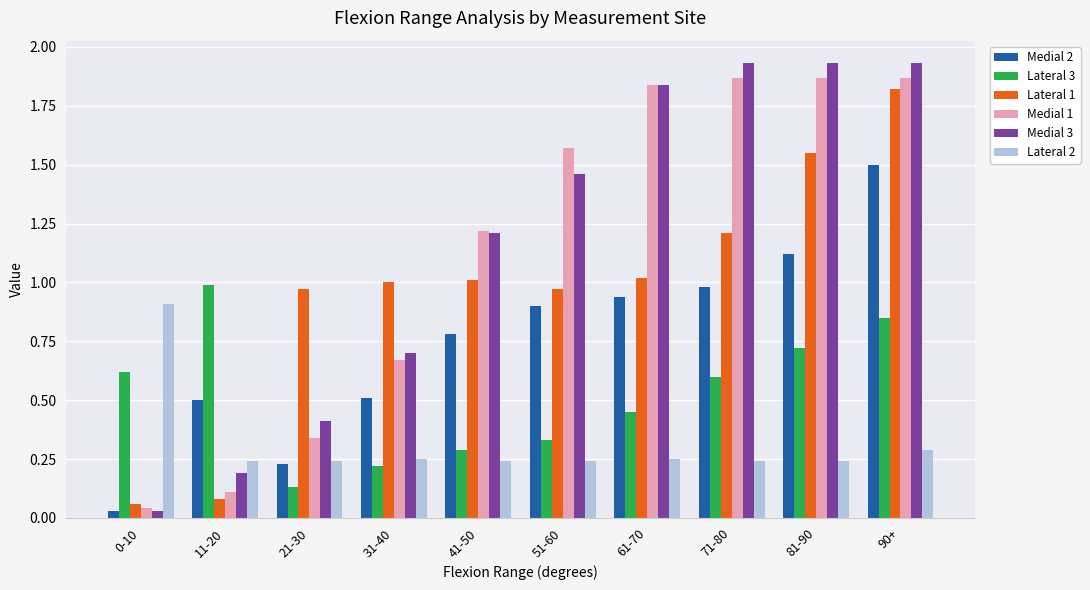

What is the label of the 5th bar from the left?

41-50